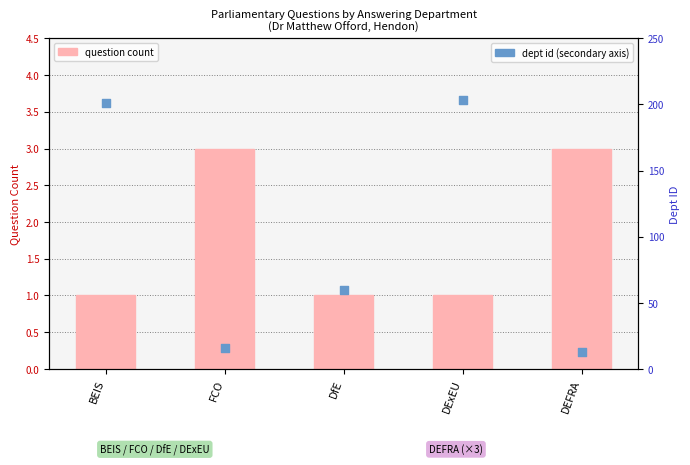

What are all the series names shown in the legend?

question count, dept id